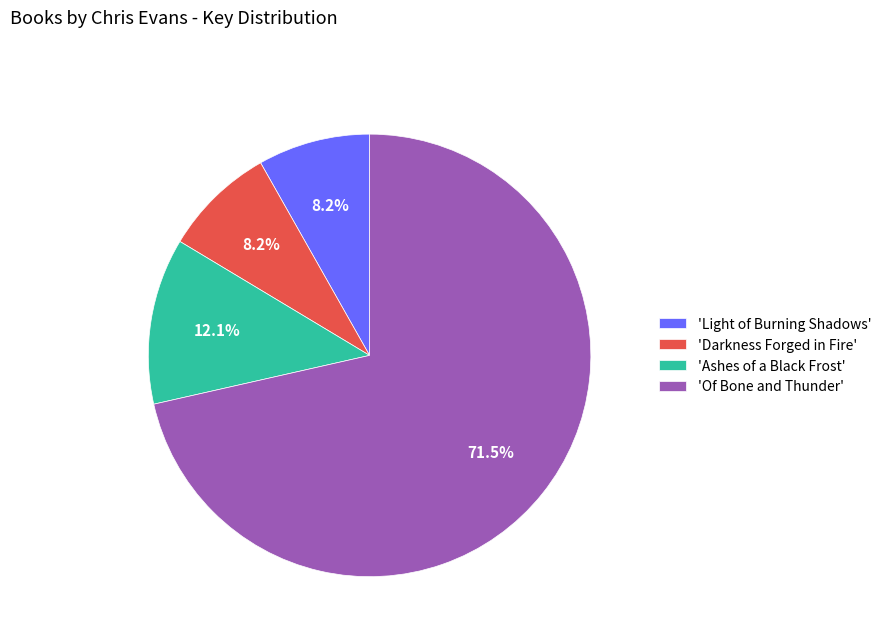

What is the ratio of the value at 'Of Bone and Thunder' to the value at 'Ashes of a Black Frost'?

5.9